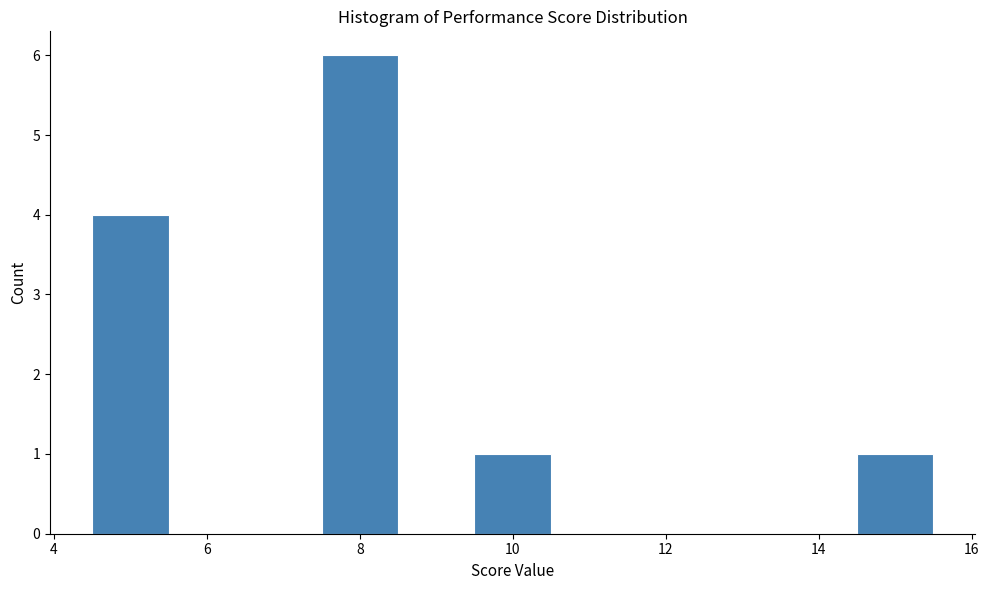

Reading left to right, transcribe this chart: for each bar, give the range it covers on the x-axis and its height. Neither the bar edges nor the heights are printed on the chart, so give them approximately, as read against the axes.

4.5 to 5.5: 4
5.5 to 6.5: 0
6.5 to 7.5: 0
7.5 to 8.5: 6
8.5 to 9.5: 0
9.5 to 10.5: 1
10.5 to 11.5: 0
11.5 to 12.5: 0
12.5 to 13.5: 0
13.5 to 14.5: 0
14.5 to 15.5: 1